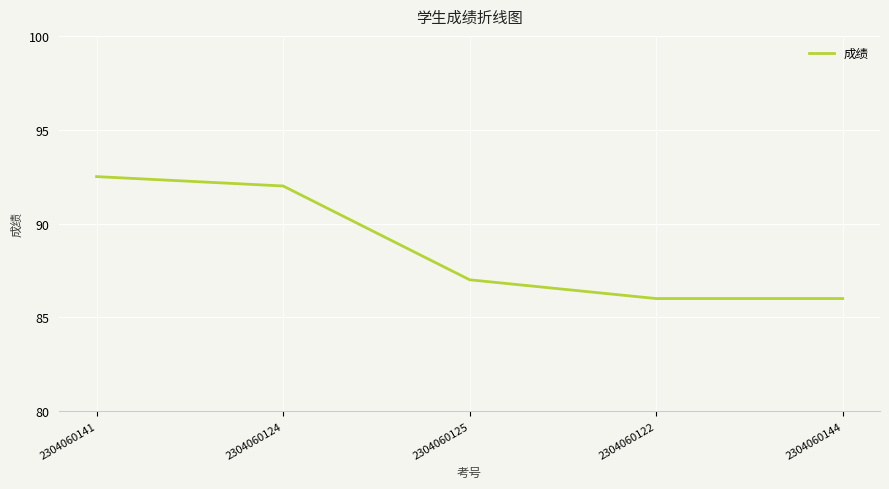

Reading right to left, extract all data points from this chart.

86.0	86.0	87.0	92.0	92.5